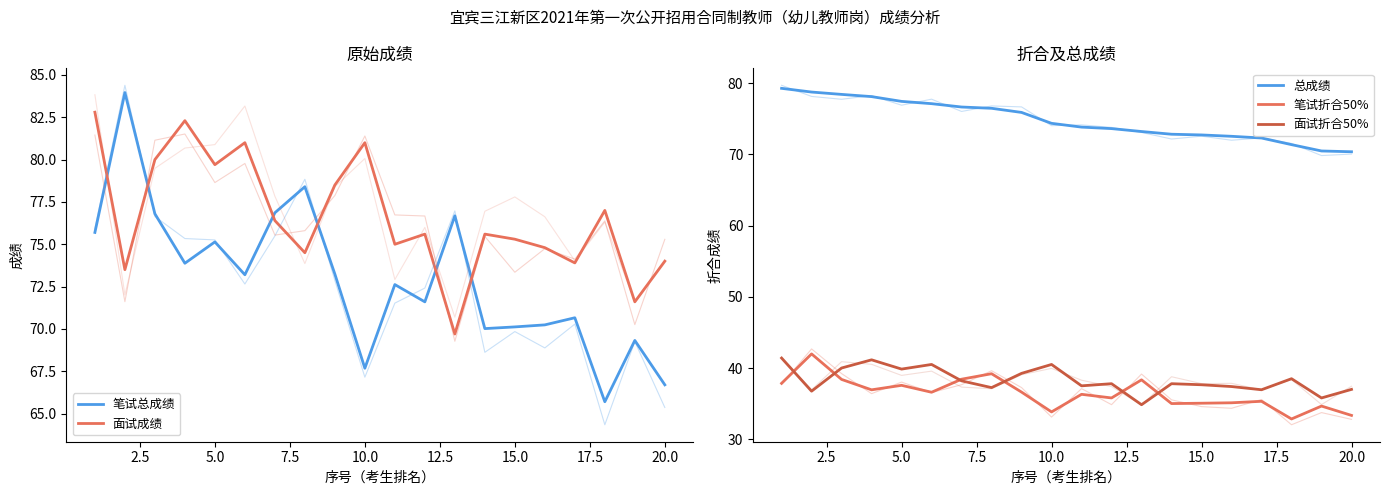

True or false: 总成绩 has a value of 72.5 at 15.

True